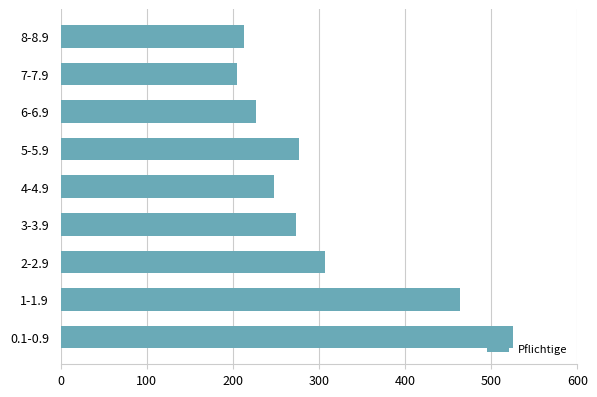

Count the number of categories in the chart.

9